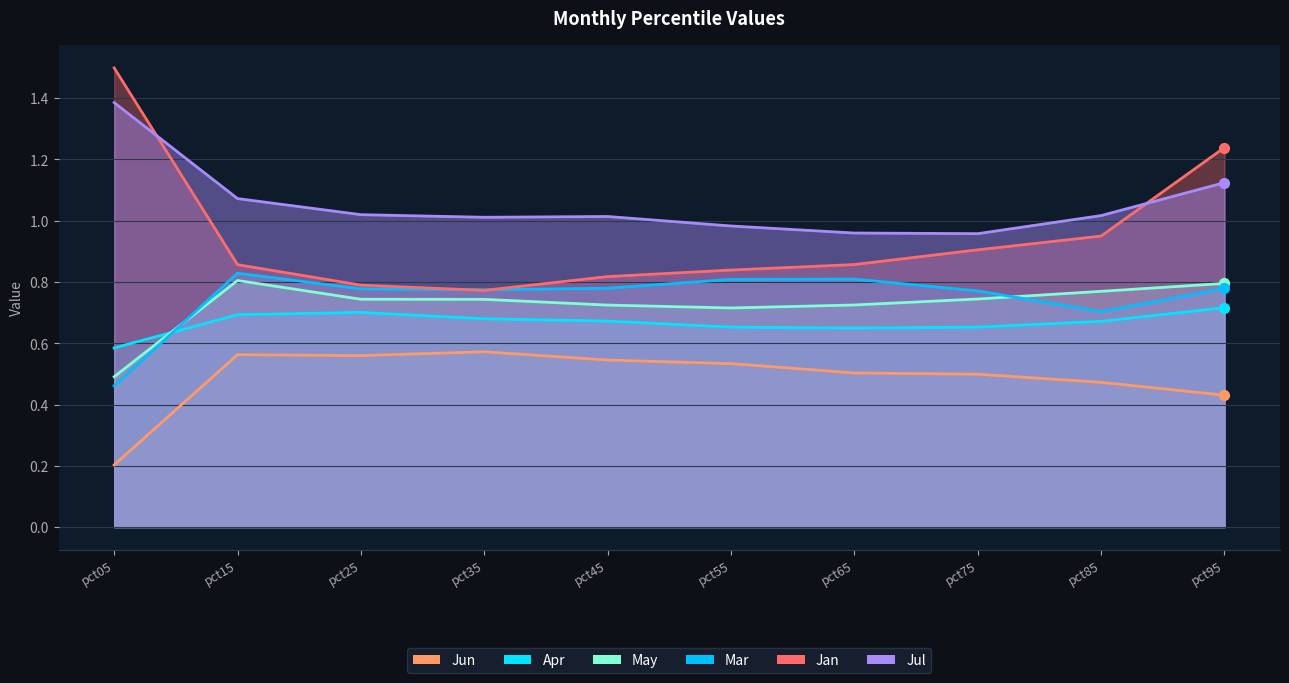

Which series has the widest spread of Y values?

Jan